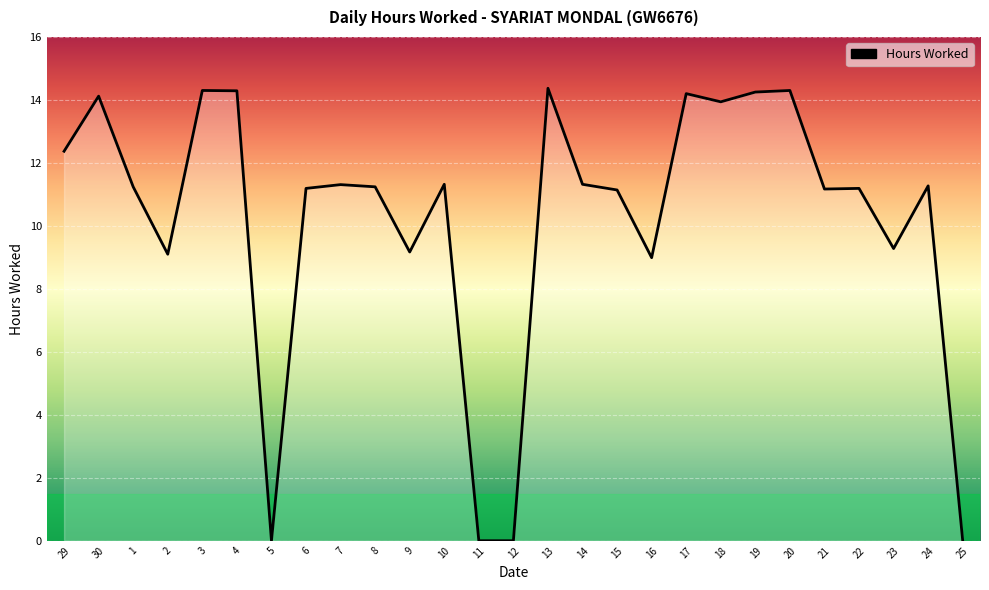

Read the value at 13.

14.4